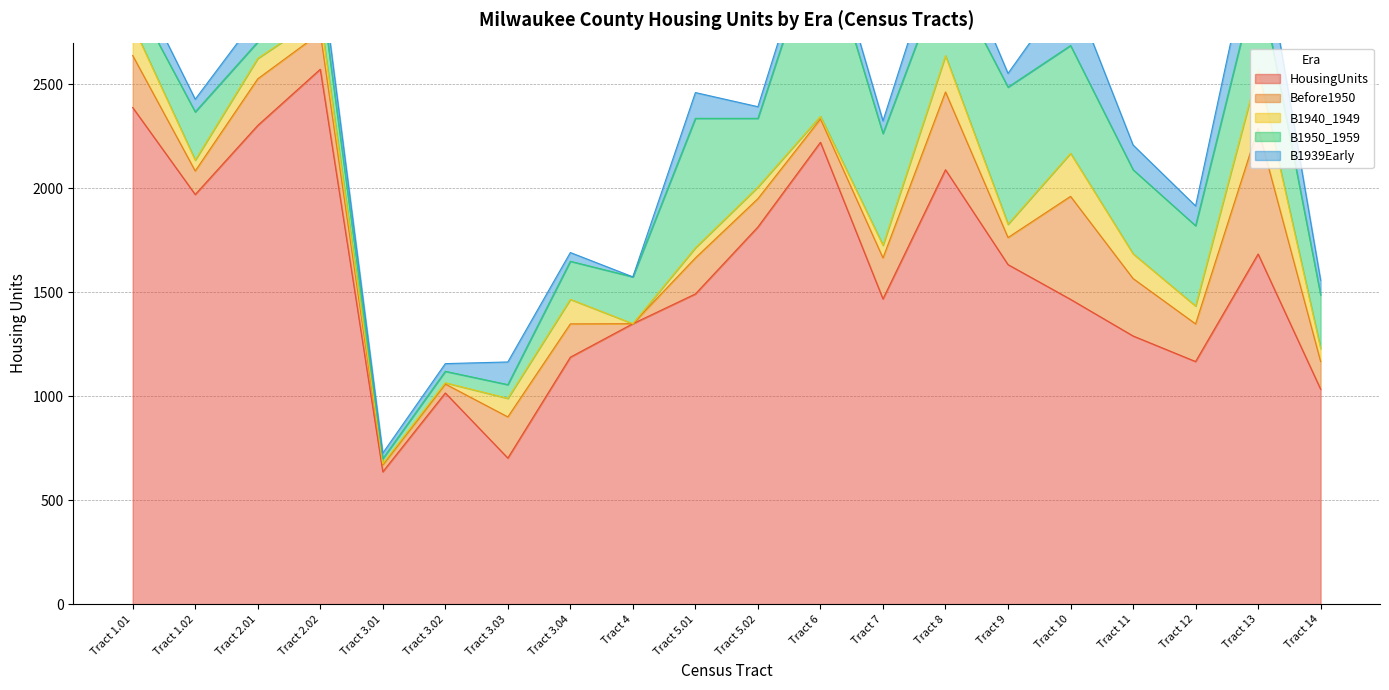

List the series in order of their peak value, lowest first.

B1940_1949, B1939Early, Before1950, B1950_1959, HousingUnits